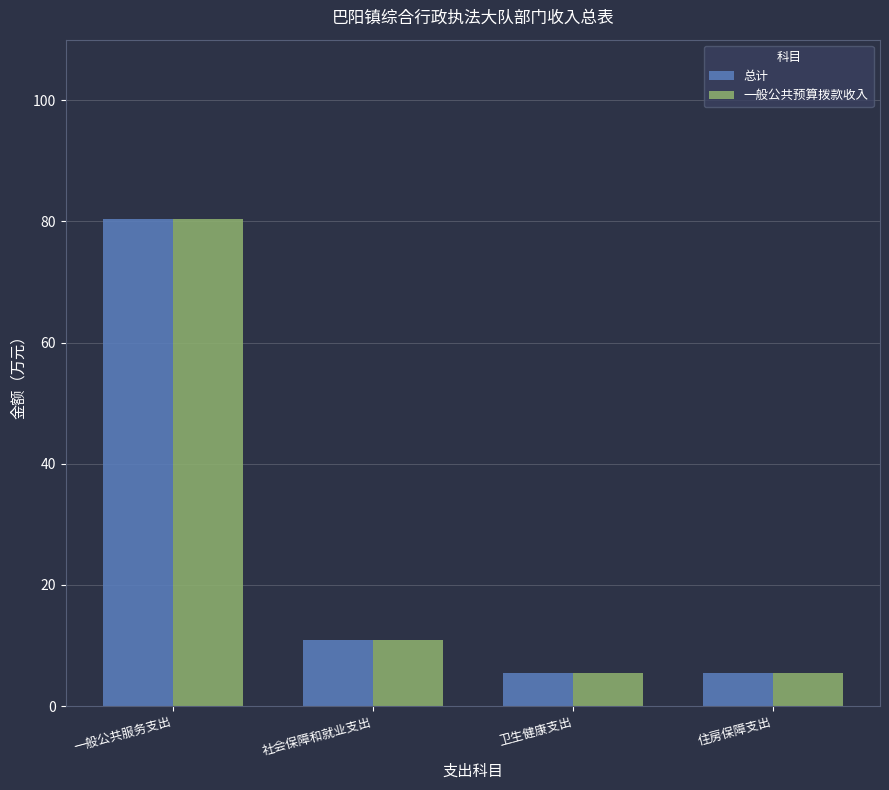

At which label does 一般公共预算拨款收入 reach its peak?

一般公共服务支出